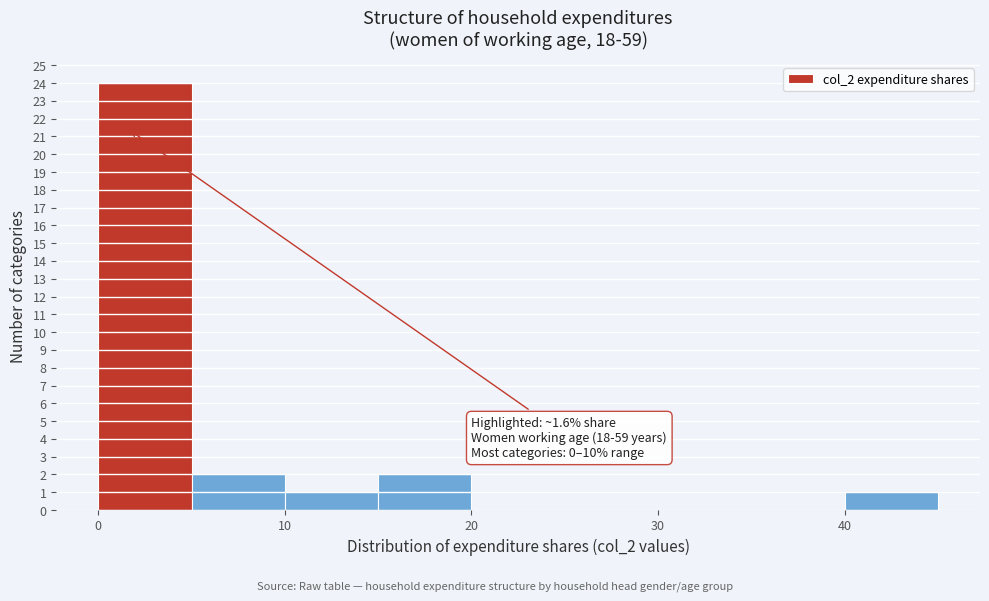

Which range on the x-axis has the tallest bar?

0 to 5